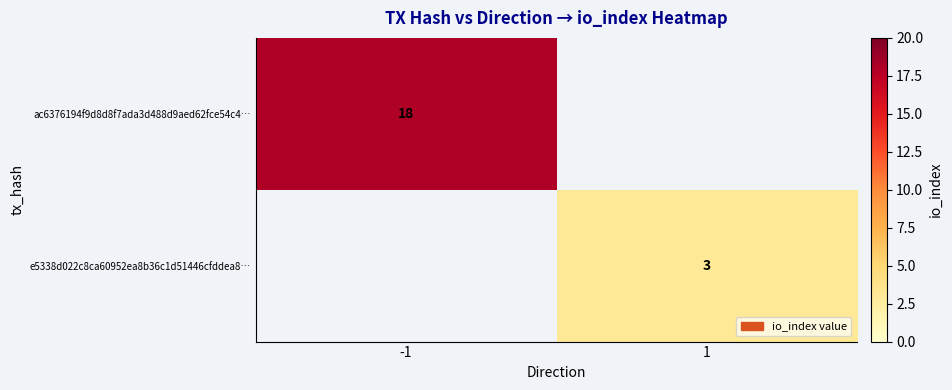

Is it true that ac6376194f9d8d8f7ada3d488d9aed62fce54c4… equals 18 at -1?

True